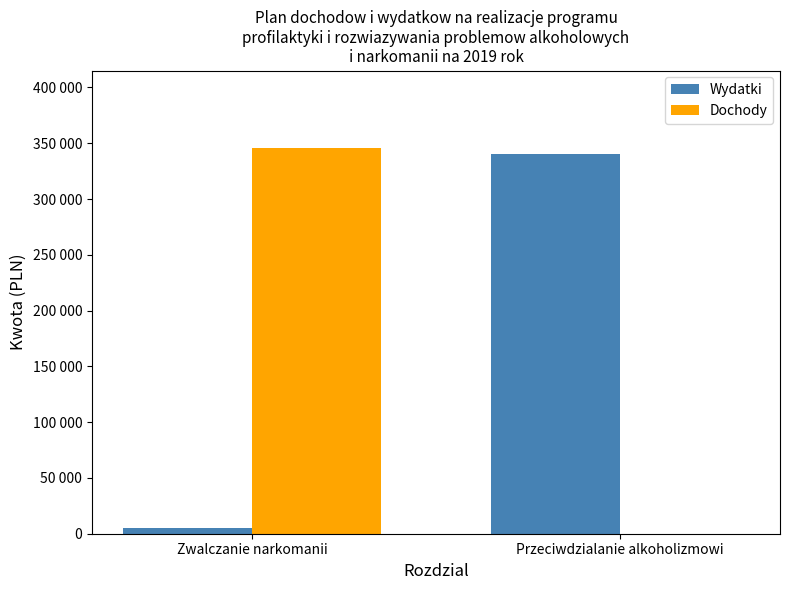

Does the chart contain stacked bars?

No